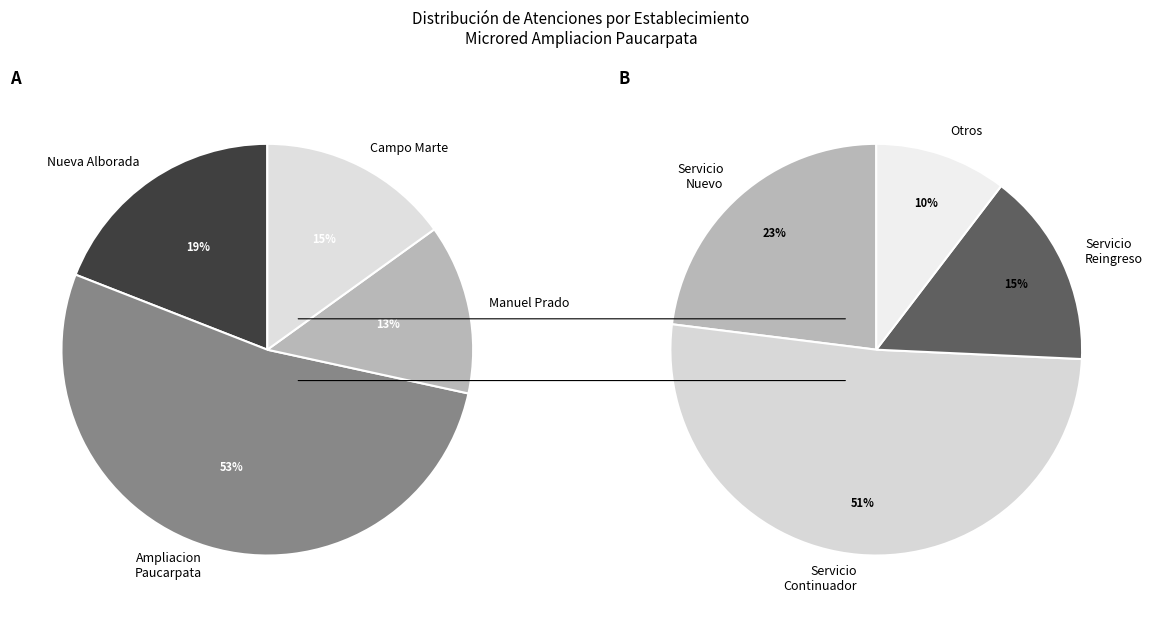

Between 7 and CENTRO DE SALUD AMPLIACION PAUCARPATA, which is larger?

7